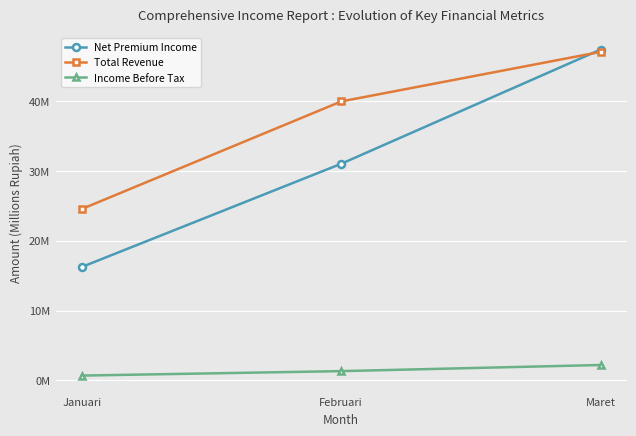

What is the value of the Net Premium Income point at the 3rd from the left?

47387745.2